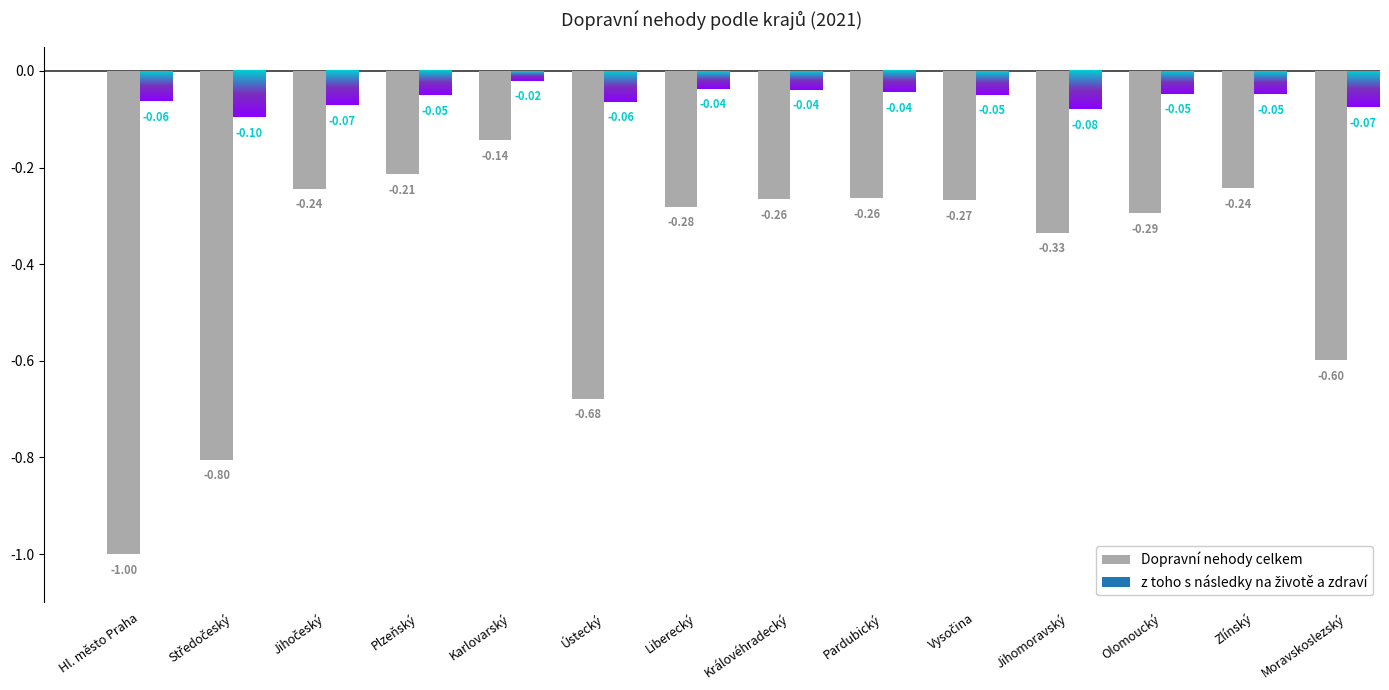

Where is the data nearest to the value 0?

Karlovarský